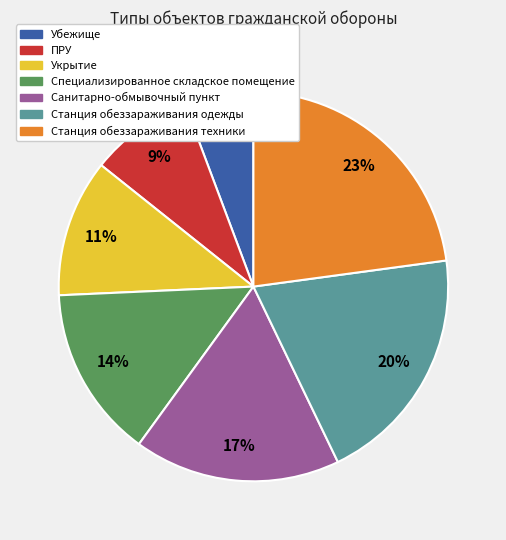

Count the number of slices in the pie.

7